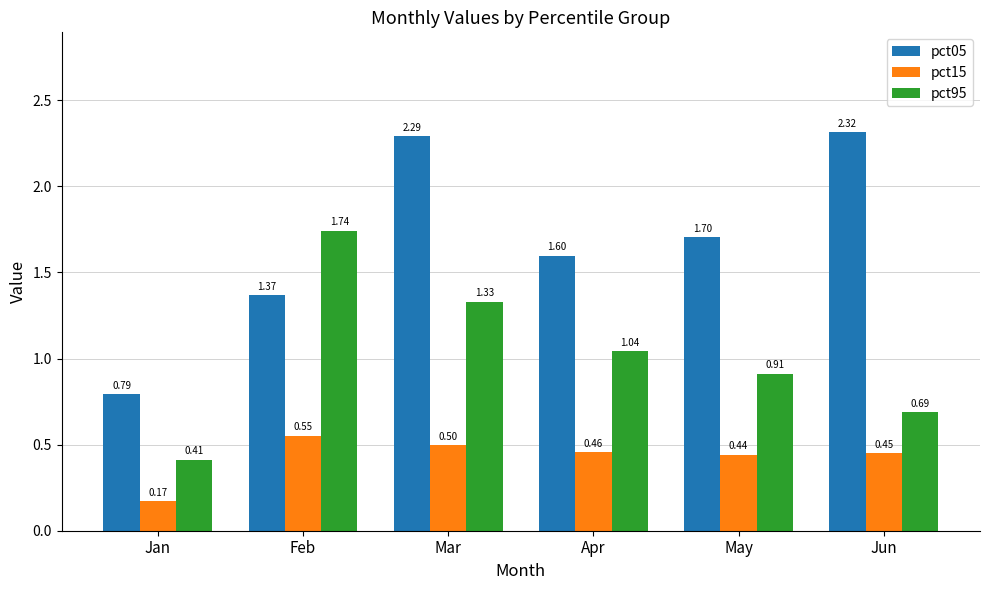

What is the difference between the second highest and minimum values in the pct15 series?

0.3